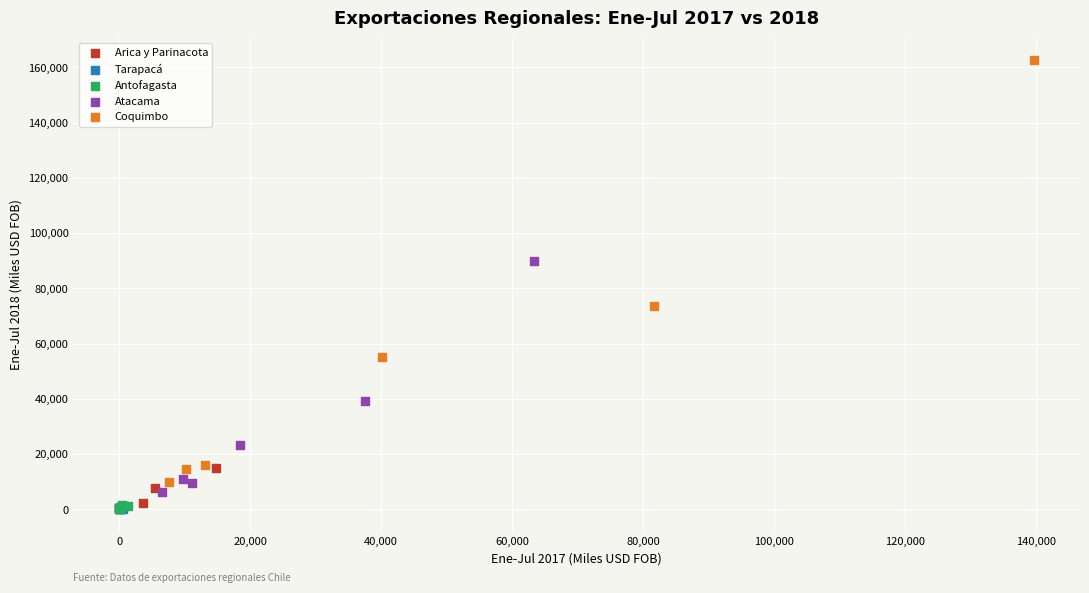

What are all the series names shown in the legend?

Arica y Parinacota, Tarapacá, Antofagasta, Atacama, Coquimbo